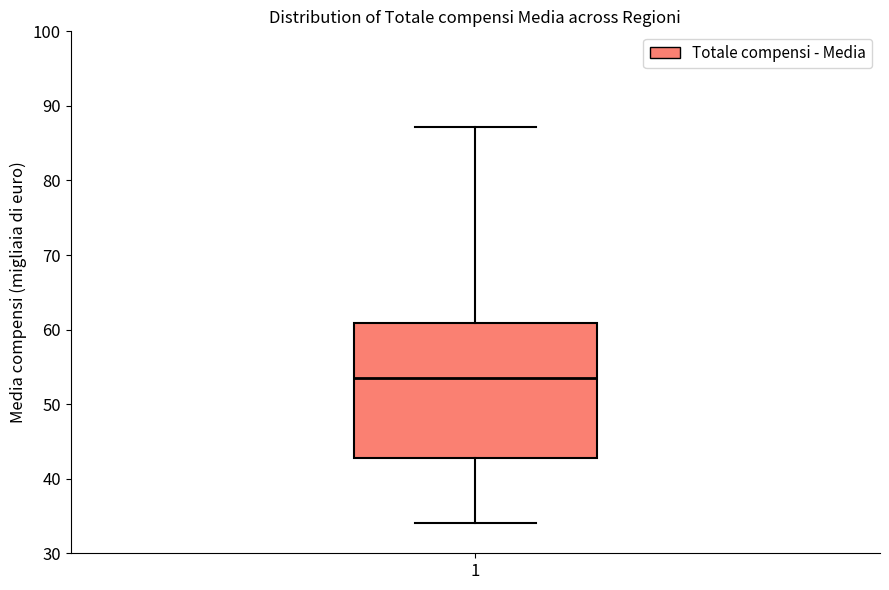

Transcribe this box plot: give where the median line is, the range the box spans, and where the two whiskers end, as read against the y-axis. The values are not printed on the chart, so give them approximately, as read against the axis.

median 53, box 43 to 61, whiskers 34 to 87